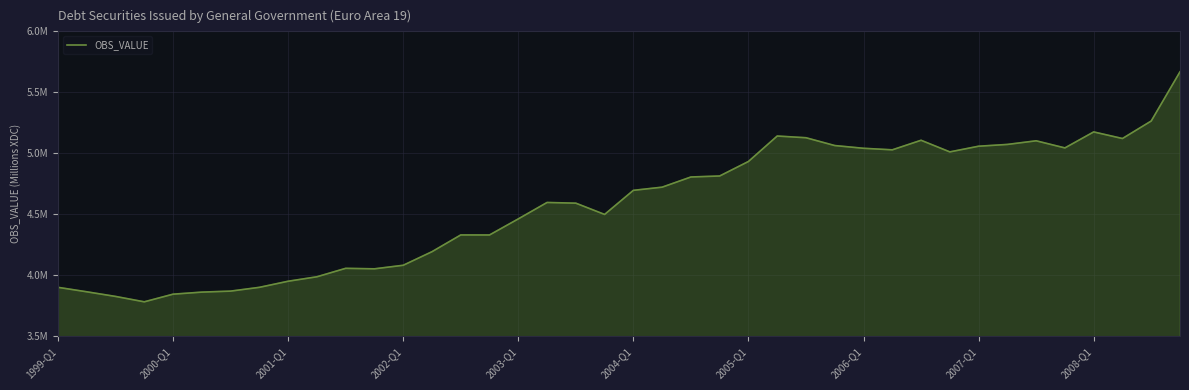

Does the chart display data point markers on the line(s)?

No